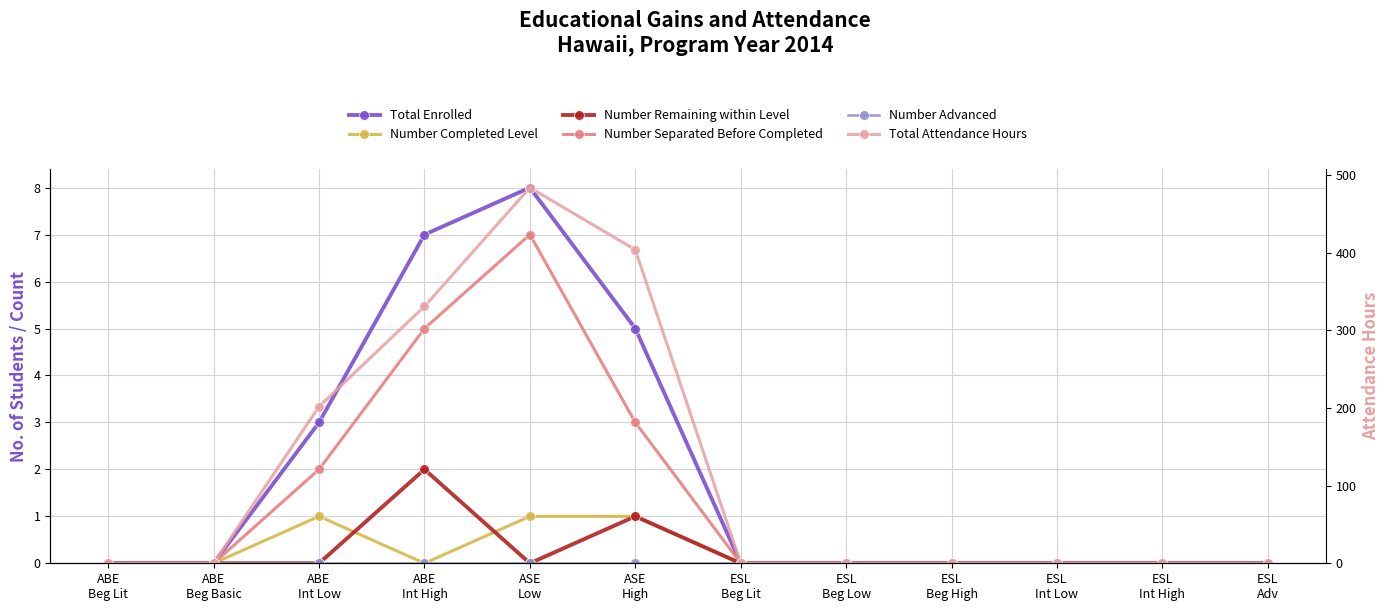

Is the value of Total Attendance Hours at ESL
Beg Low greater than the value of Number Separated Before Completed at ABE
Beg Lit?

No